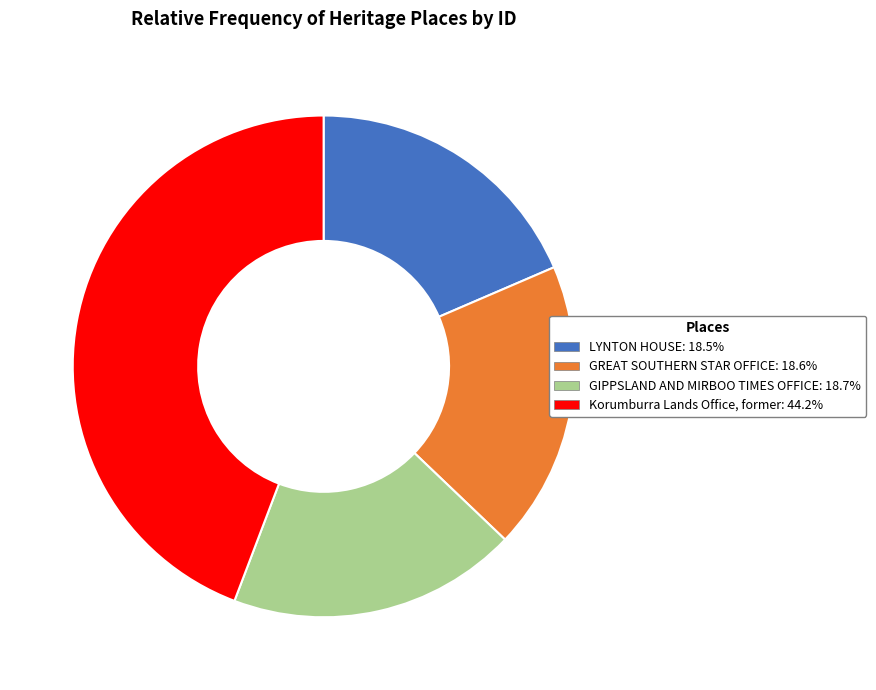

What is the ratio of the value at GREAT SOUTHERN STAR OFFICE to the value at Korumburra Lands Office, former?

0.4